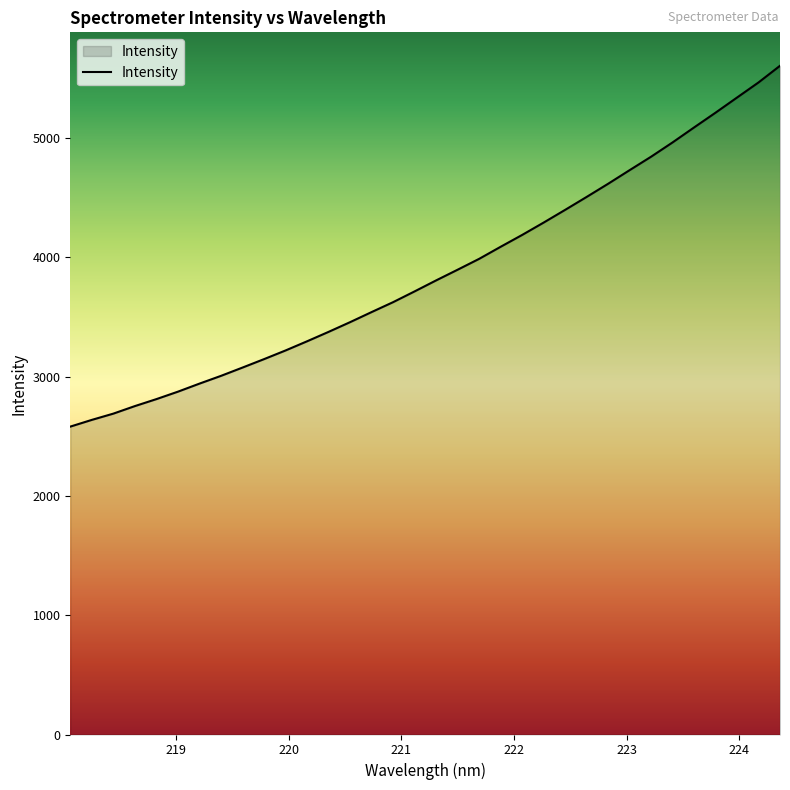

What is the sum of all values?

131778.9